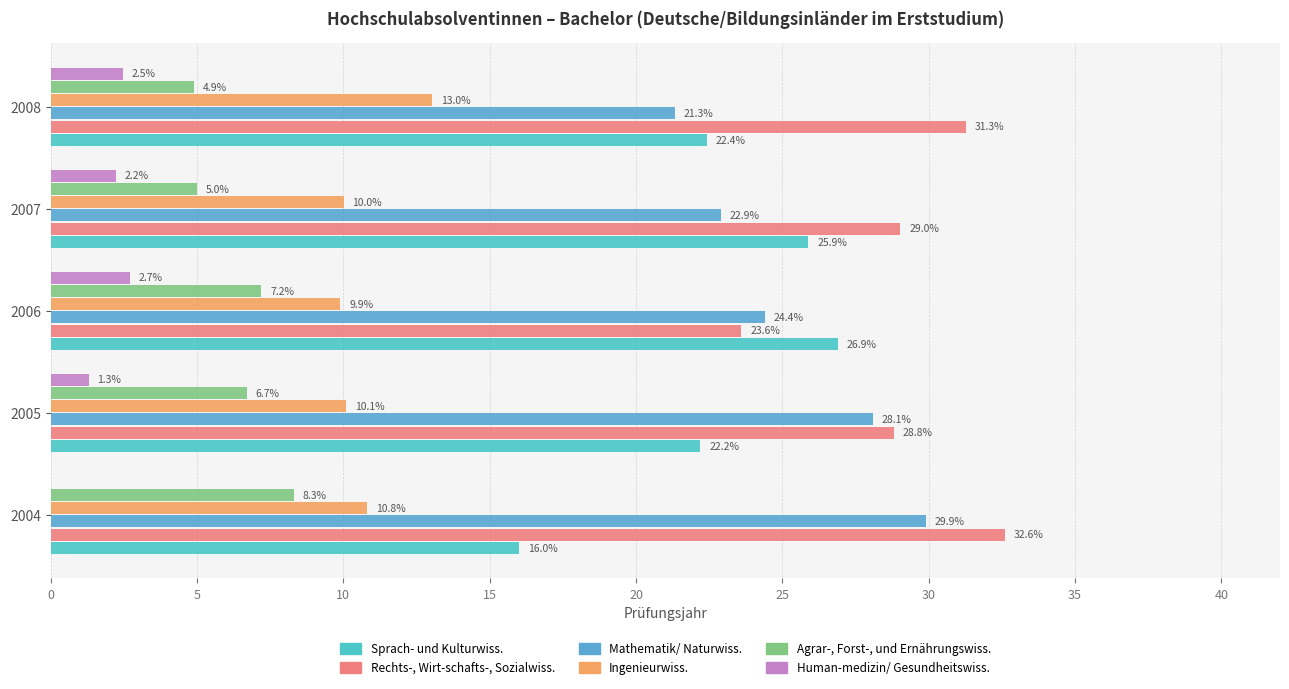

What is the value of the Rechts-, Wirt-schafts-, Sozialwiss. bar at the 1st from the left?

32.6